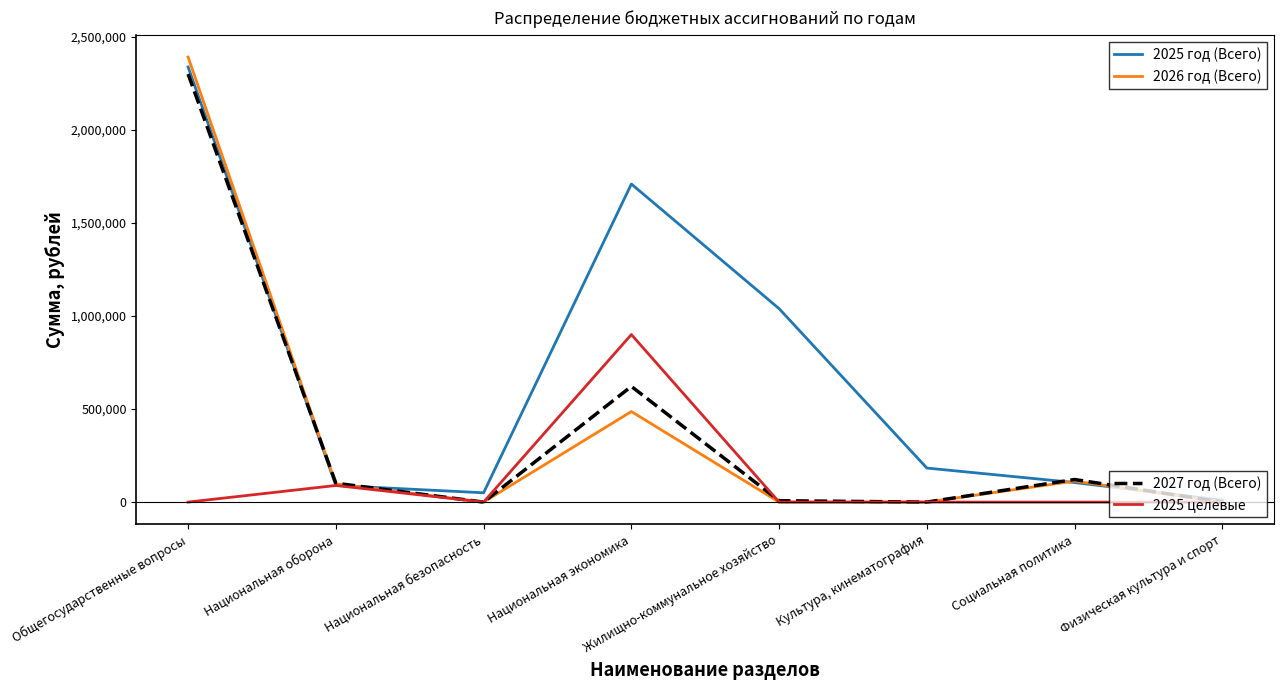

How many lines are shown in the chart?

4